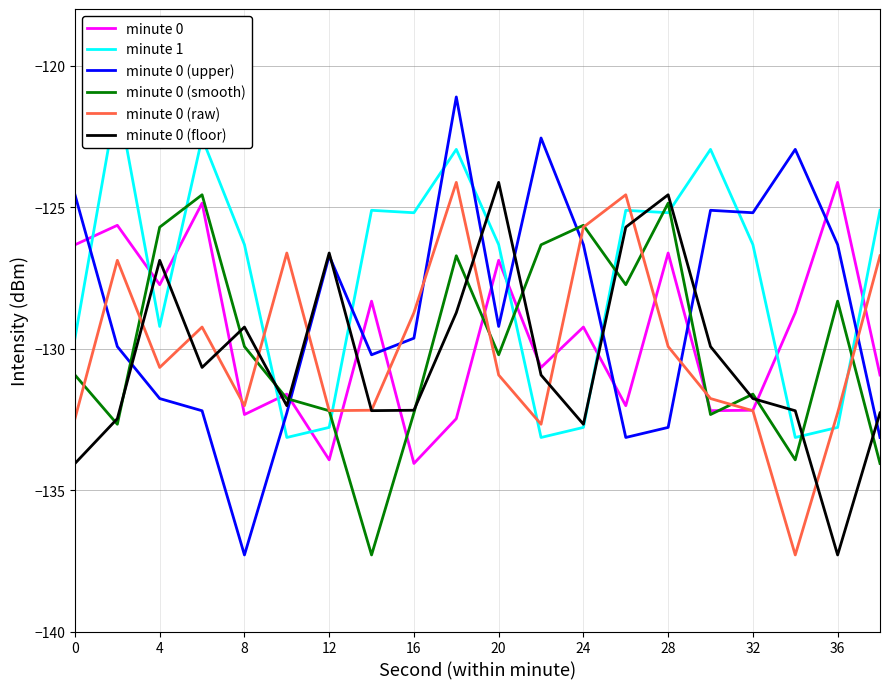

What is the approximate value of minute 0 at 0?

-126.3